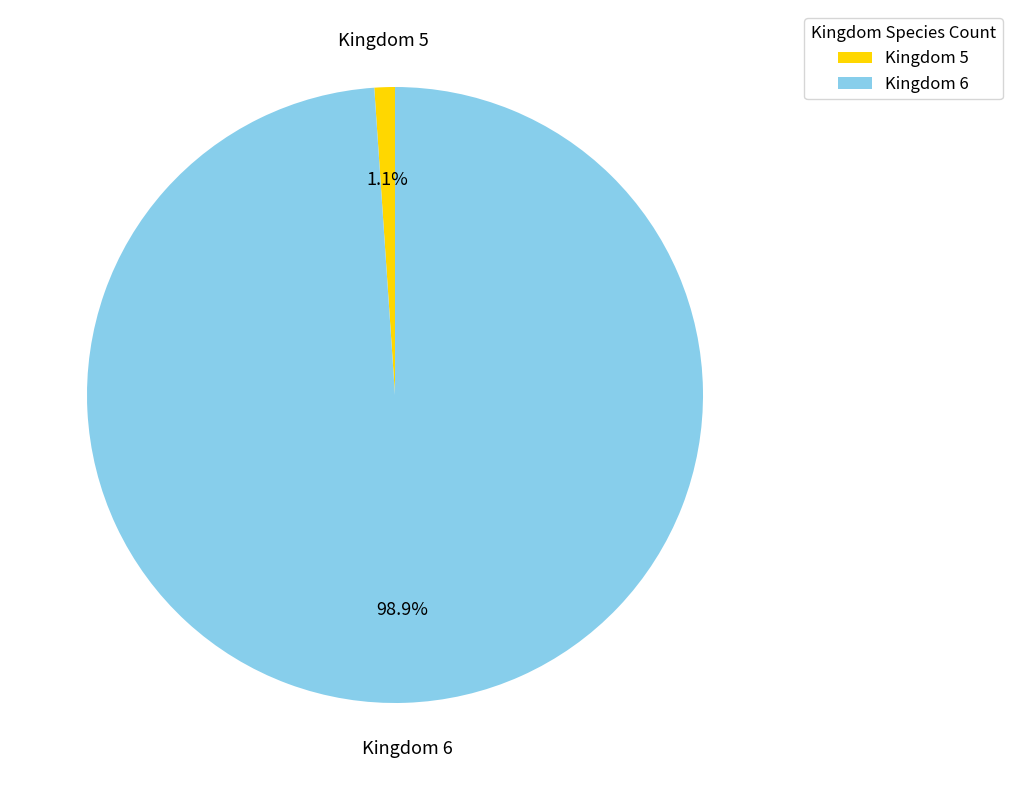

Is there a majority slice in this chart?

Yes